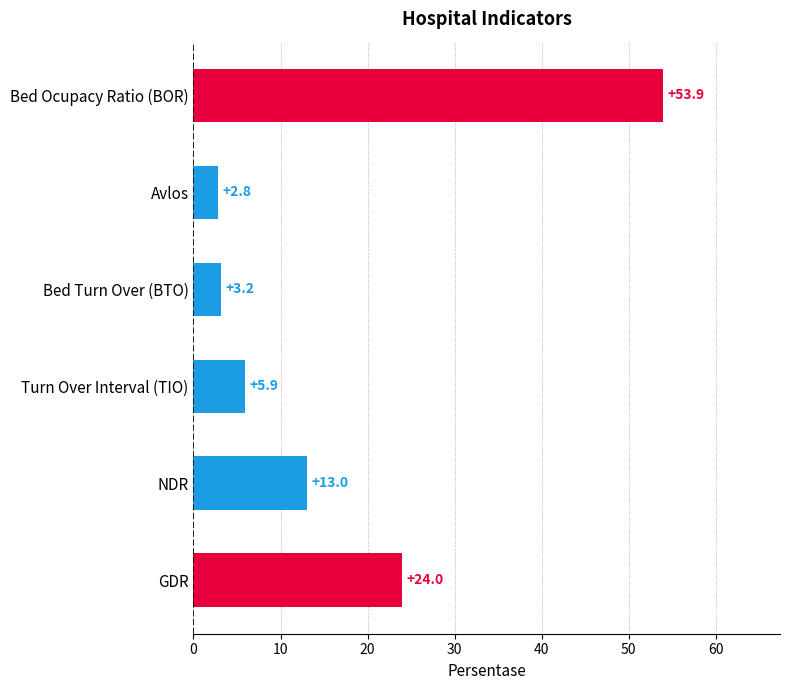

Between NDR and Turn Over Interval (TIO), which is larger?

NDR